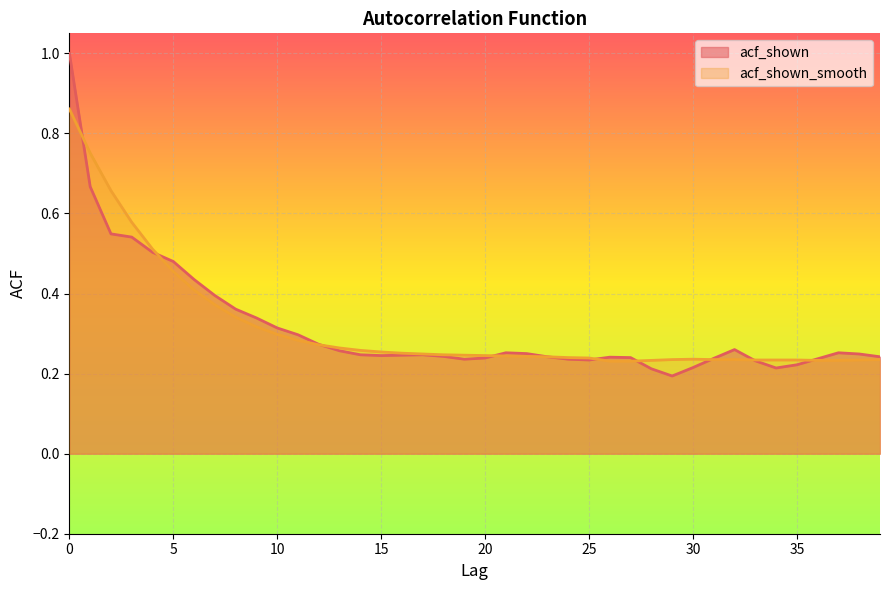

What is the spread (max minus min) of values at 2?

0.1